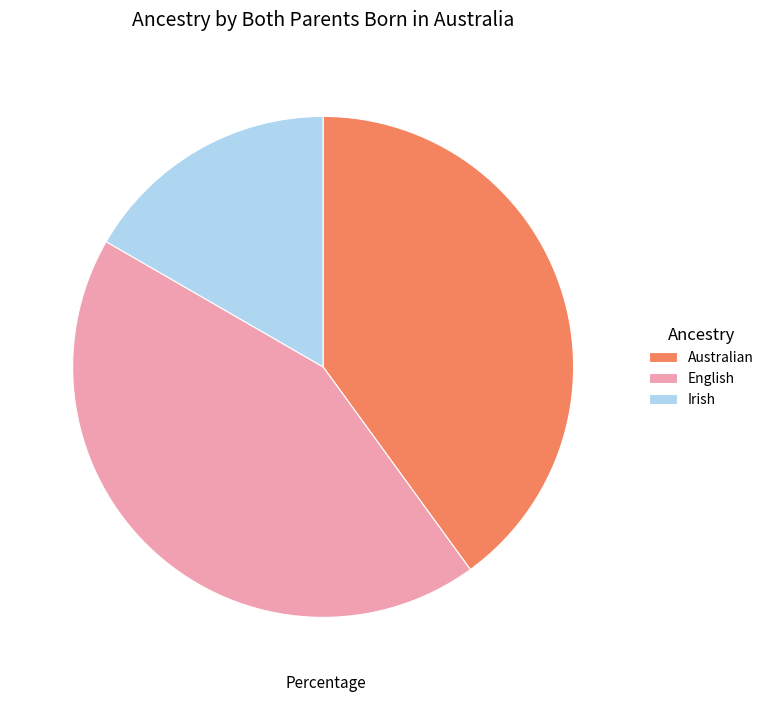

The English slice represents 43% of the pie. True or false?

True